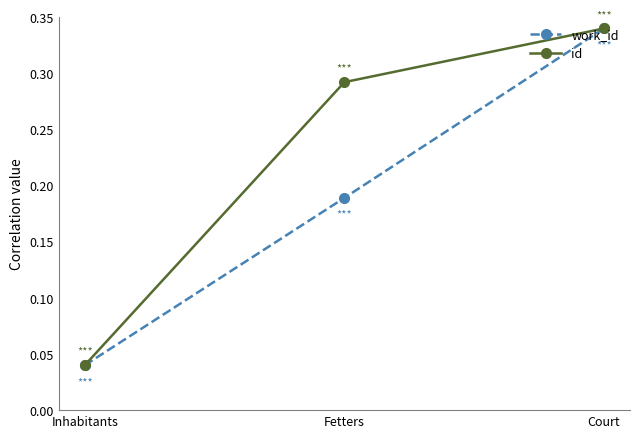

What is the sum of all work_id values?

0.6